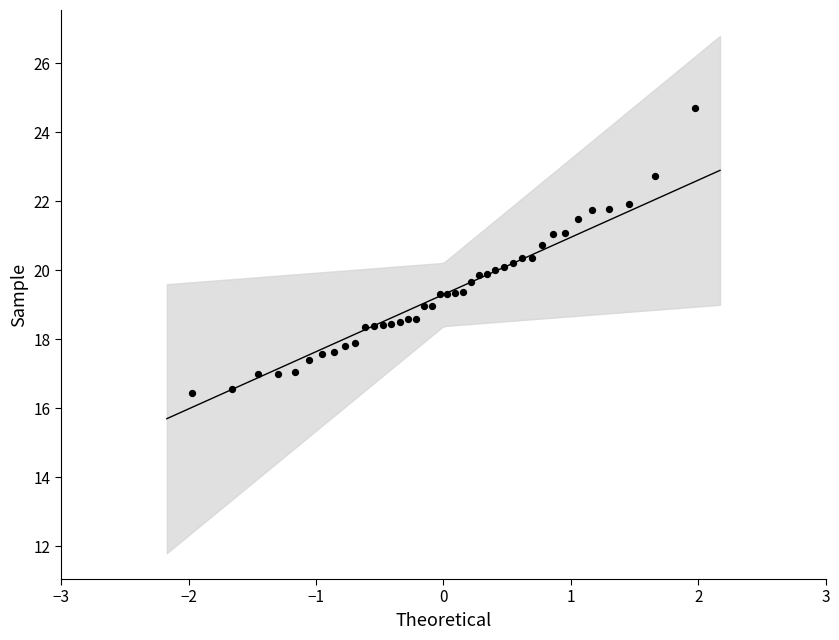

What is the range of X values (max minus min)?

3.9